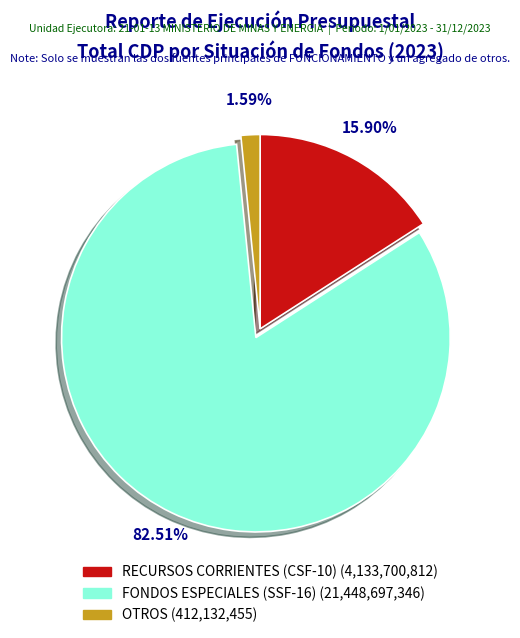

Is there a majority slice in this chart?

Yes